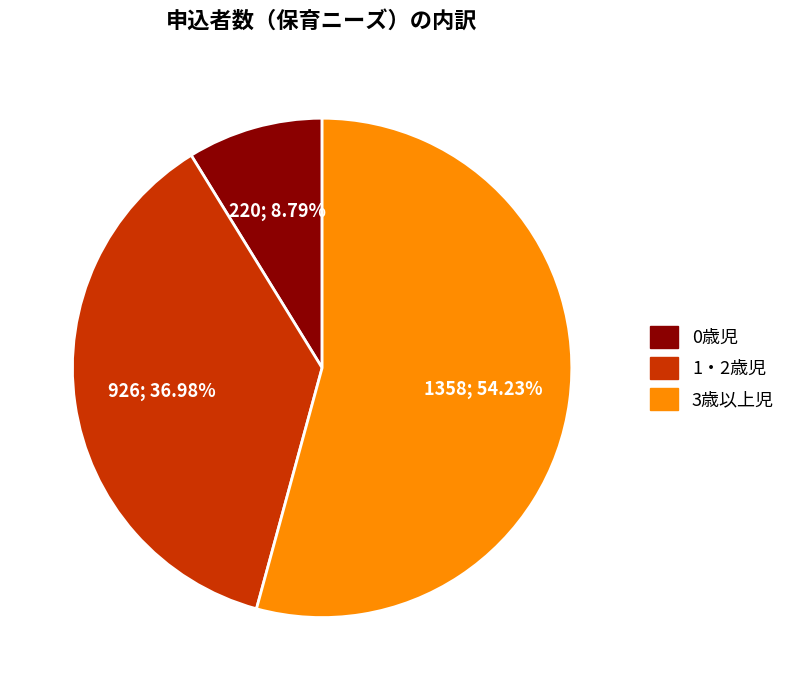

Combined, do 0歳児 and 1・2歳児 account for over 50%?

No